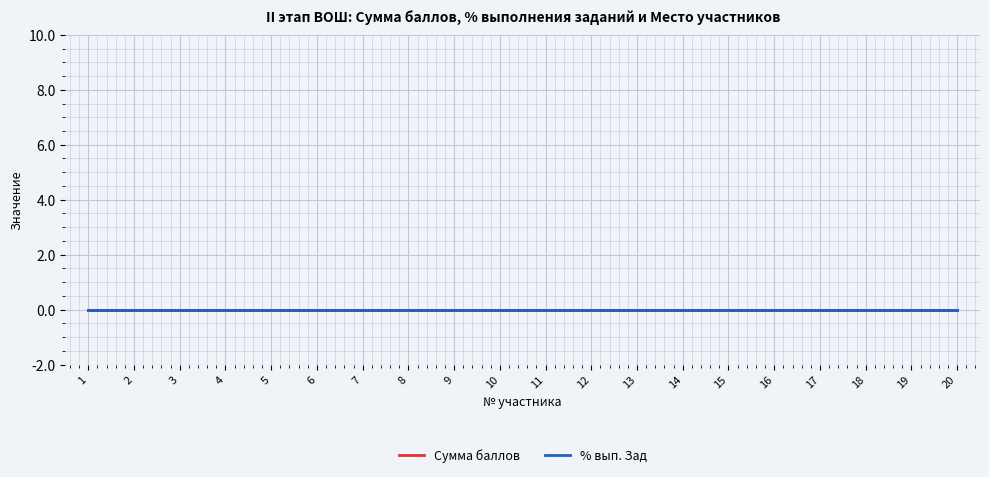

Is it true that Сумма баллов equals 0 at 15?

True